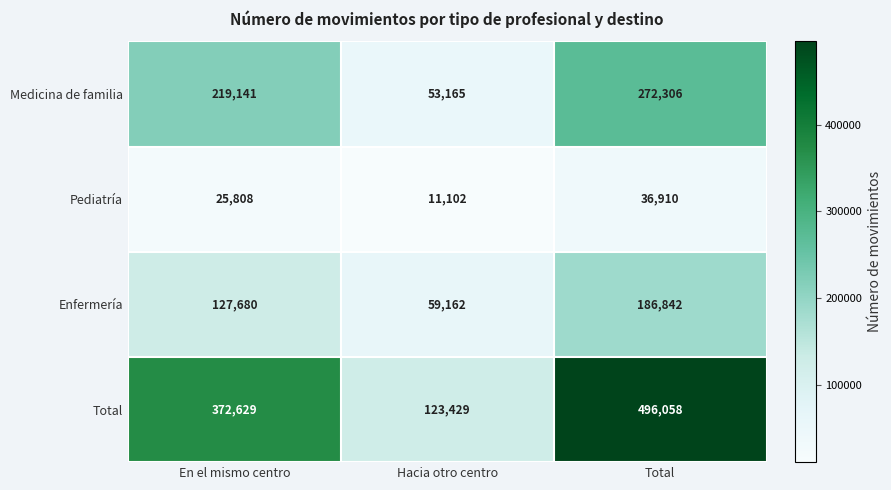

Is it true that Pediatría equals 36910 at Total?

True